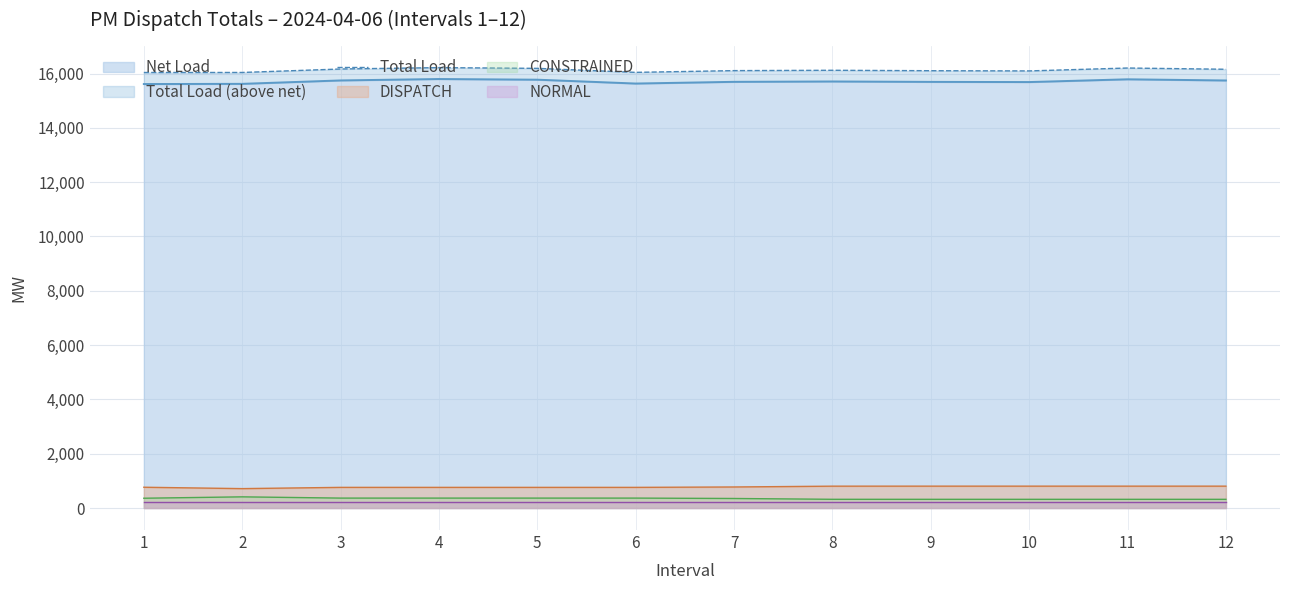

How many points are higher than both their immediate neighbors (excluding endpoints)?

3